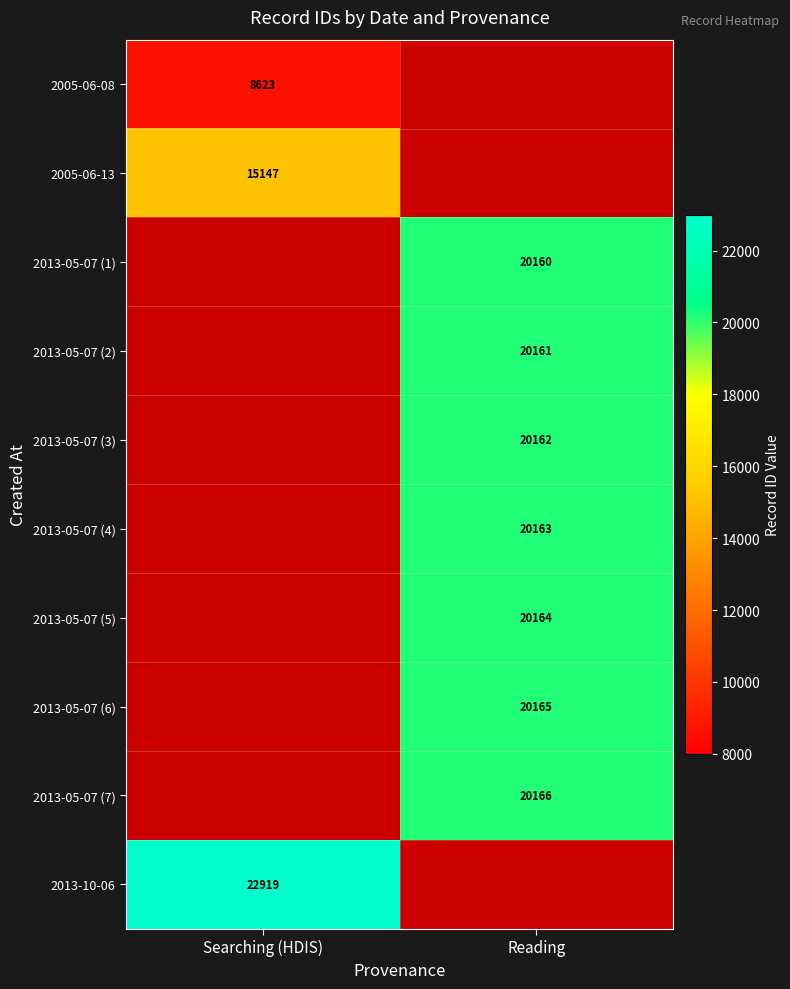

Between Searching (HDIS) and Reading, which is larger?

Reading